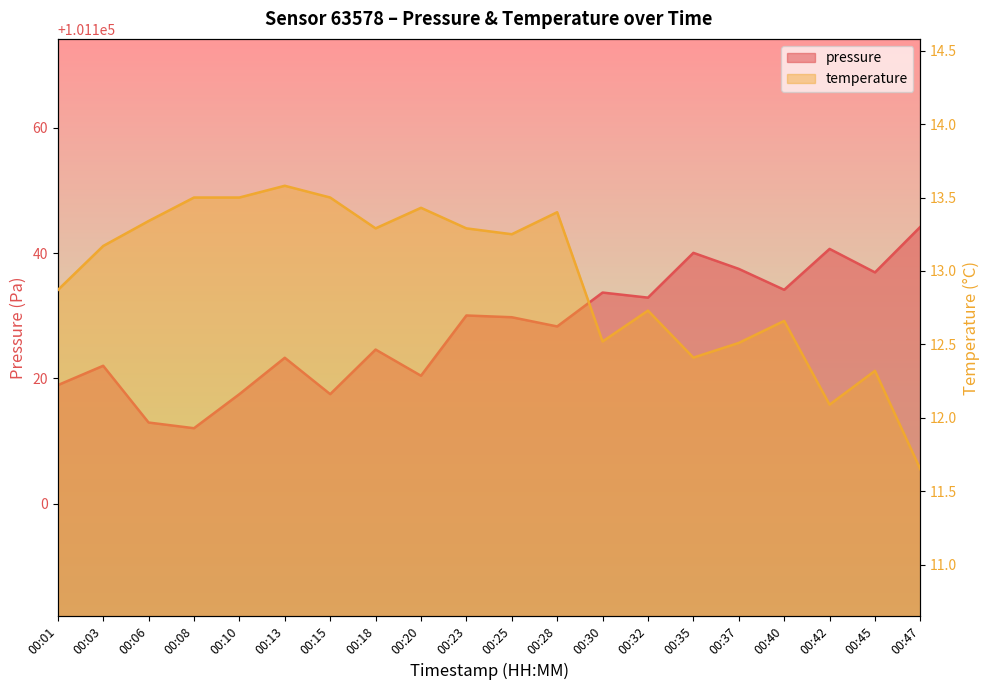

At 00:30, list the series in order from smallest to largest.

temperature, pressure